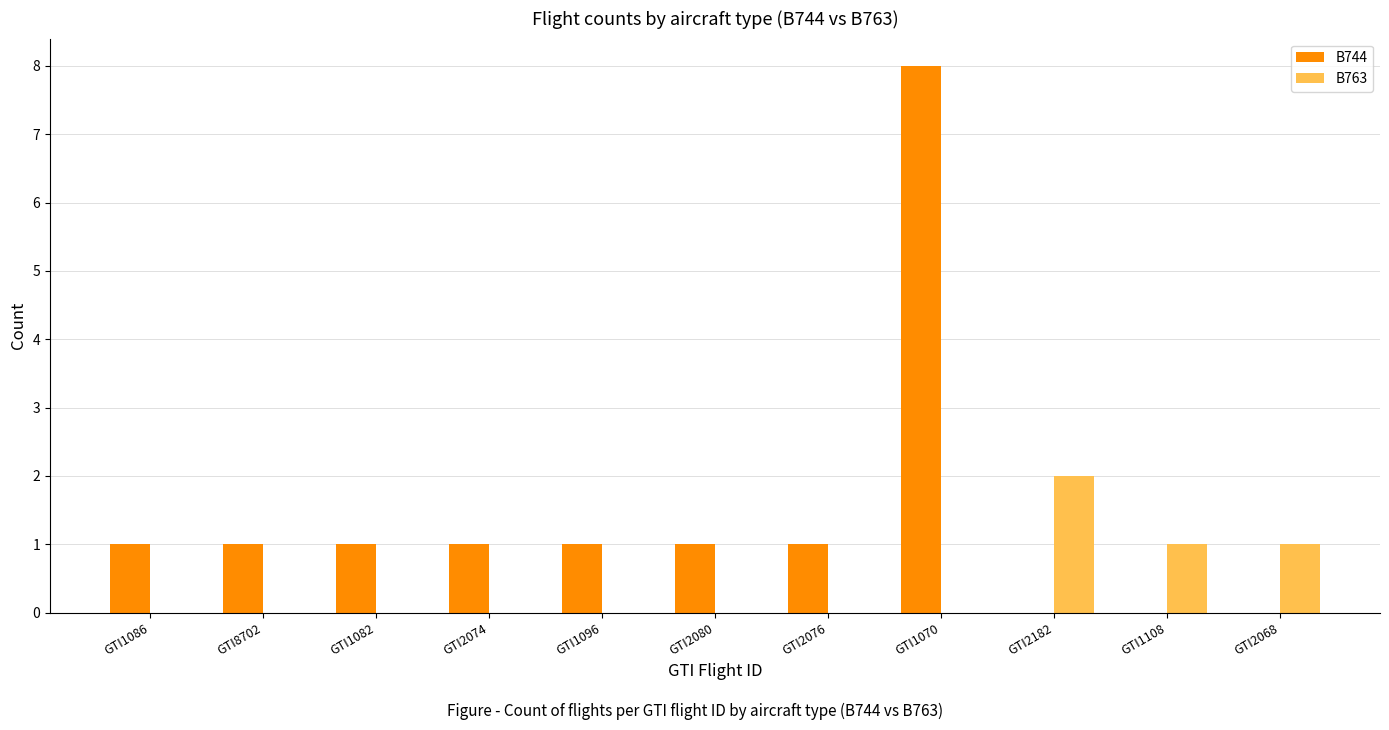

Which label corresponds to the largest value in the chart?

GTI1070